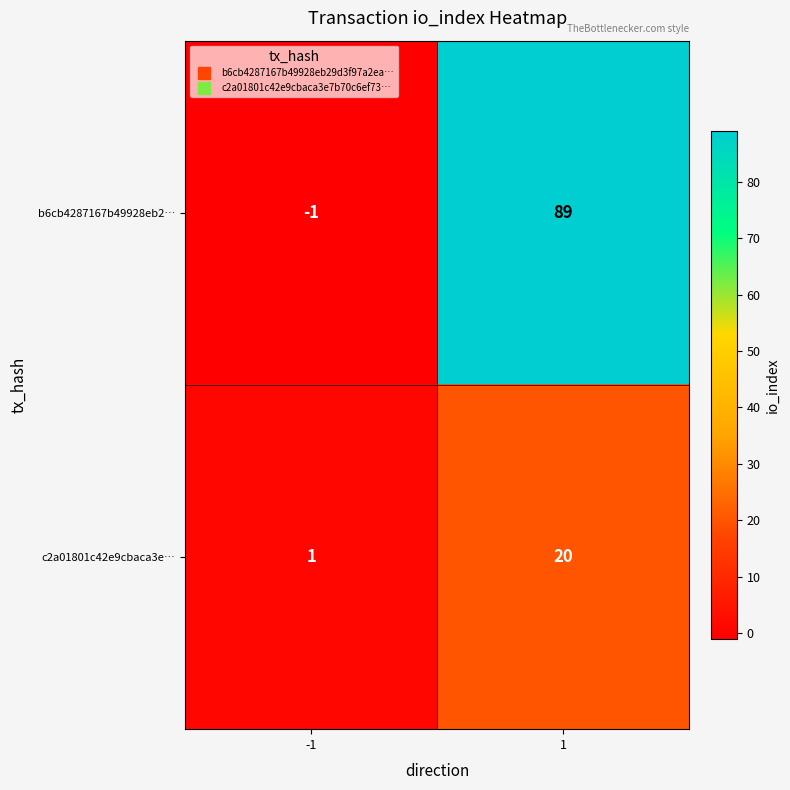

Between -1 and 1, which series saw the biggest shift?

b6cb4287167b49928eb2…